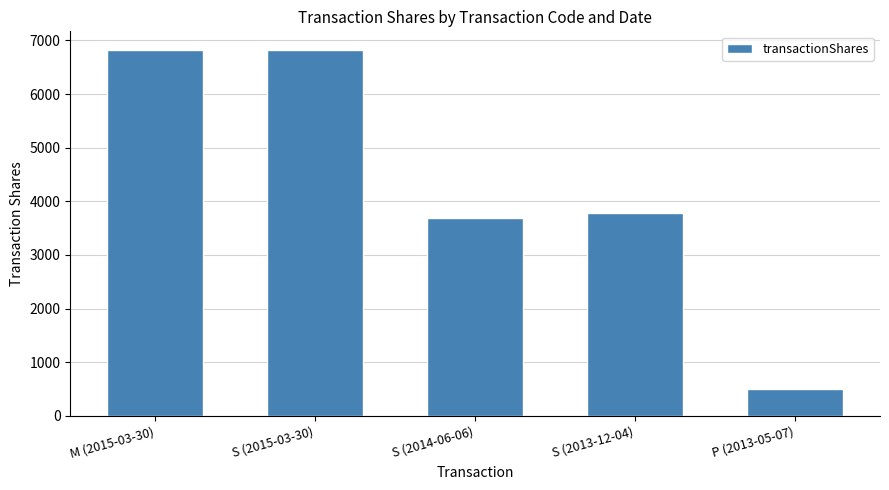

Count the number of data series in this chart.

1